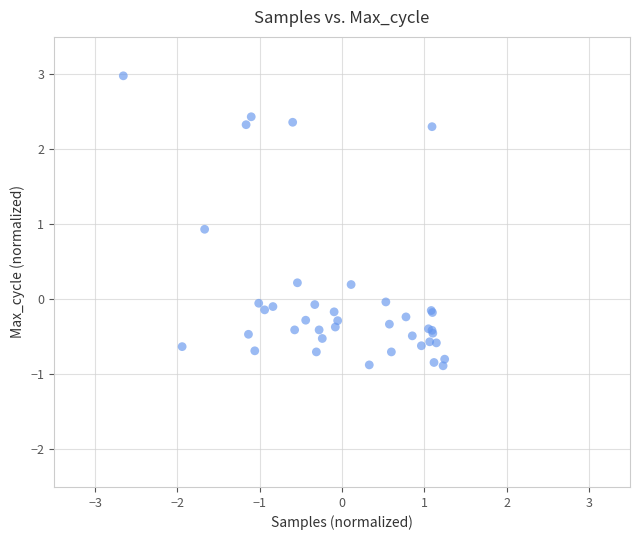

What Y value in the scatter plot is closest to 1?

0.9